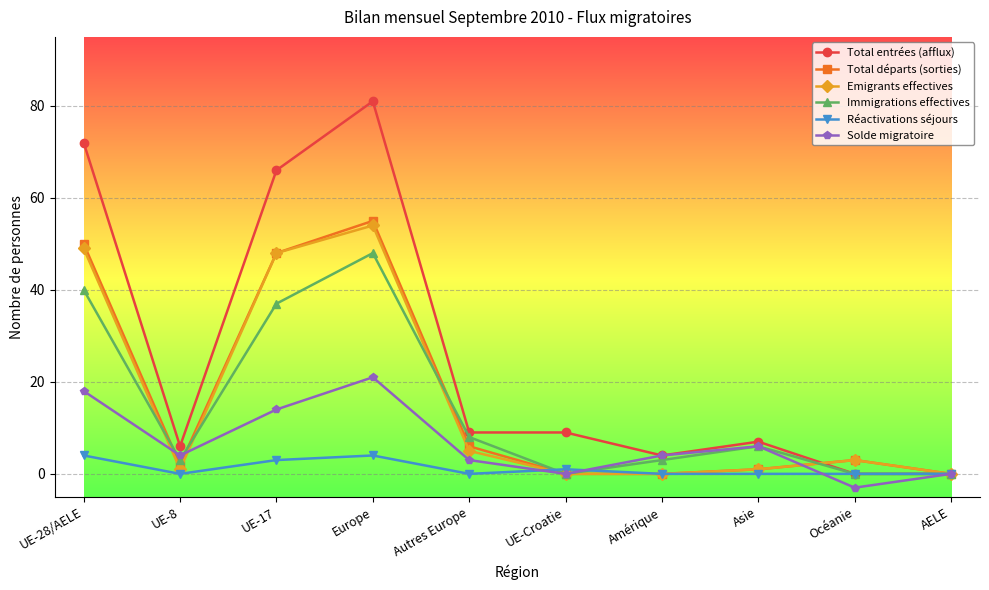

Which category has the highest value in the Total départs (sorties) series?

Europe